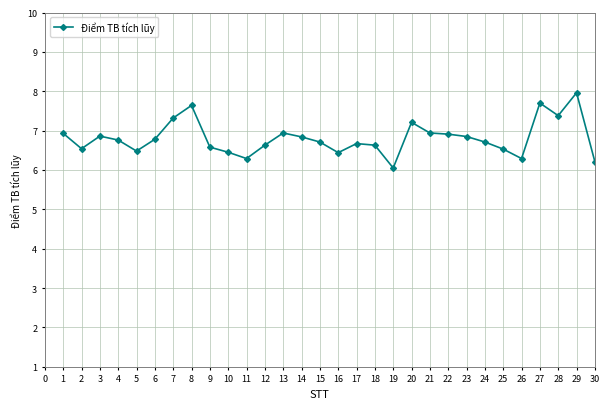

At which category does the data reach its first local valley?

2